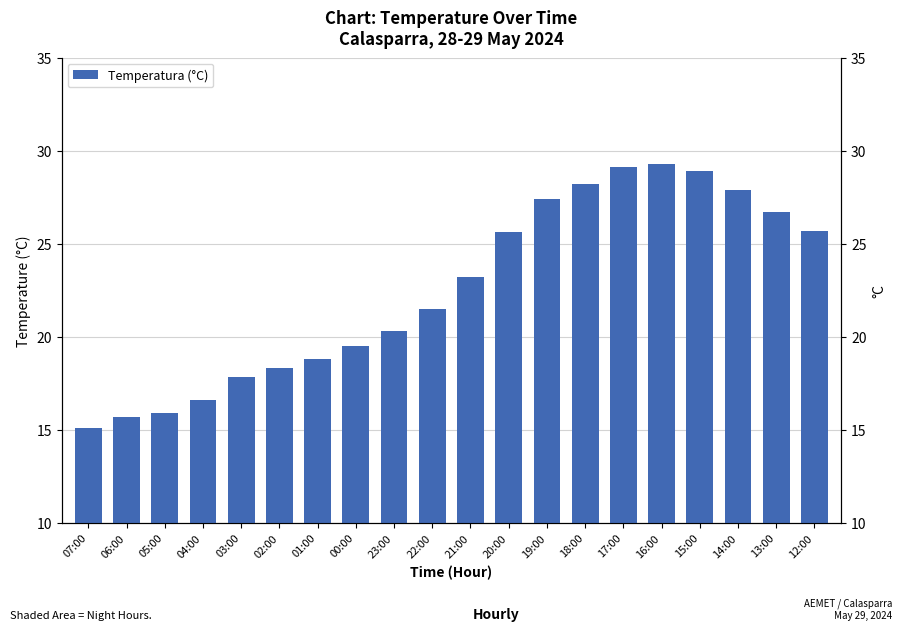

What is the sum of the values at 15:00 and 00:00?

48.4